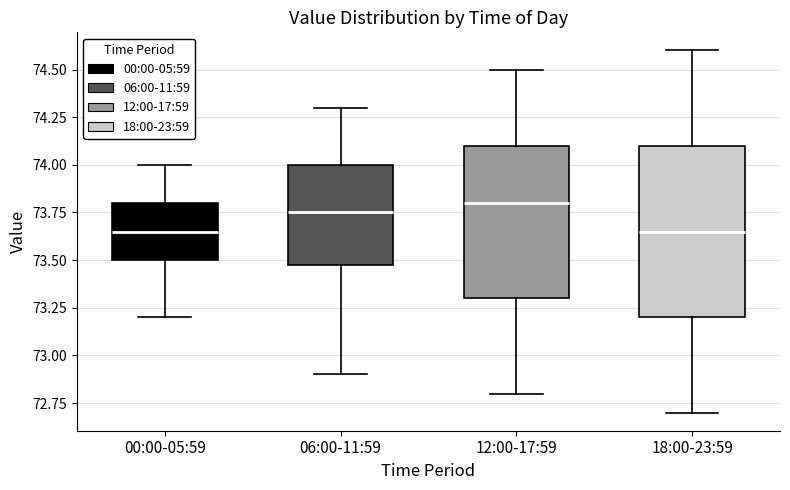

Reading left to right, transcribe this box plot: for each box, give where its median line is, the range the box spans, and where its two whiskers end, as read against the y-axis. The values are not printed on the chart, so give them approximately, as read against the axis.

00:00-05:59: median 73.65, box 73.50 to 73.80, whiskers 73.20 to 74.00
06:00-11:59: median 73.75, box 73.50 to 74.00, whiskers 72.90 to 74.30
12:00-17:59: median 73.80, box 73.30 to 74.10, whiskers 72.80 to 74.50
18:00-23:59: median 73.65, box 73.20 to 74.10, whiskers 72.70 to 74.60